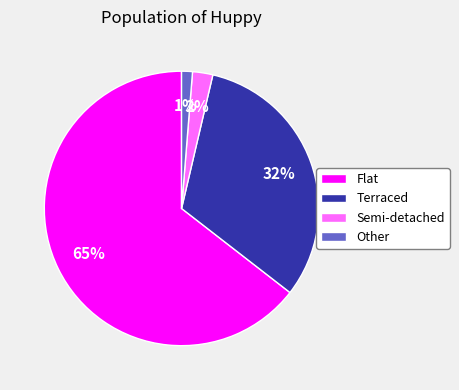

Combined, do Flat and Semi-detached account for over 50%?

Yes